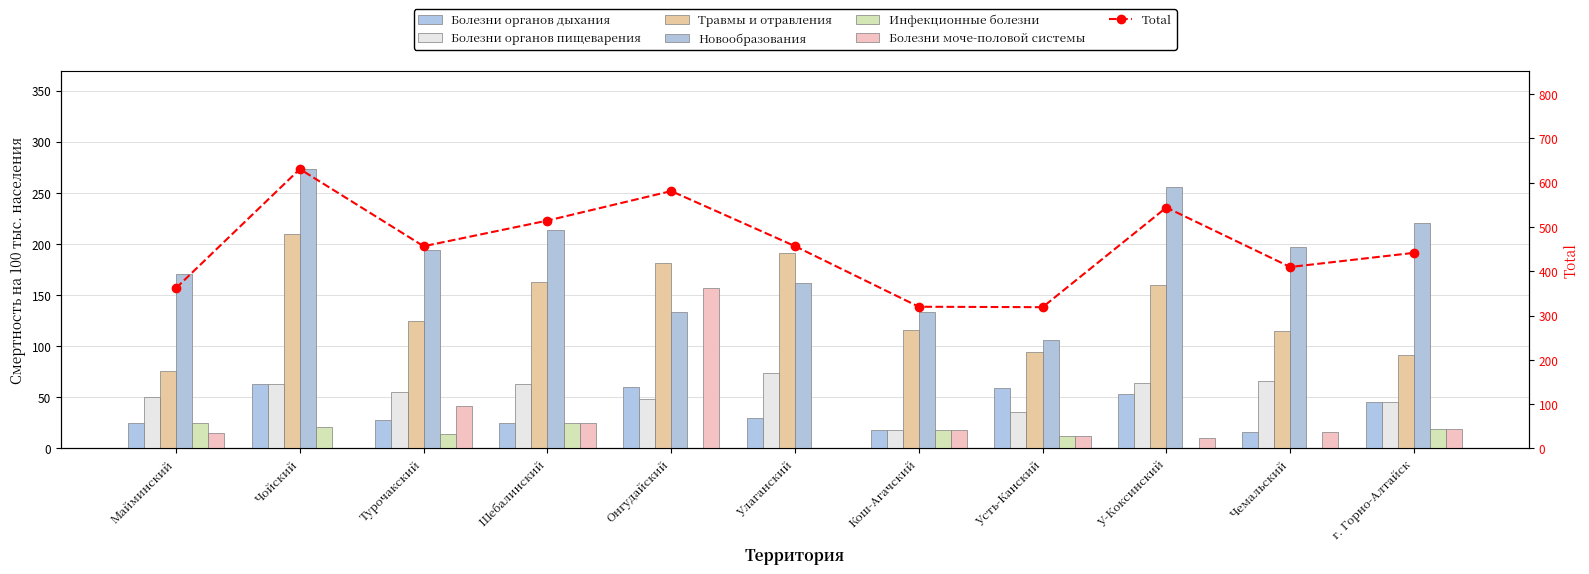

Read the Болезни органов пищеварения value at Улаганский.

73.7